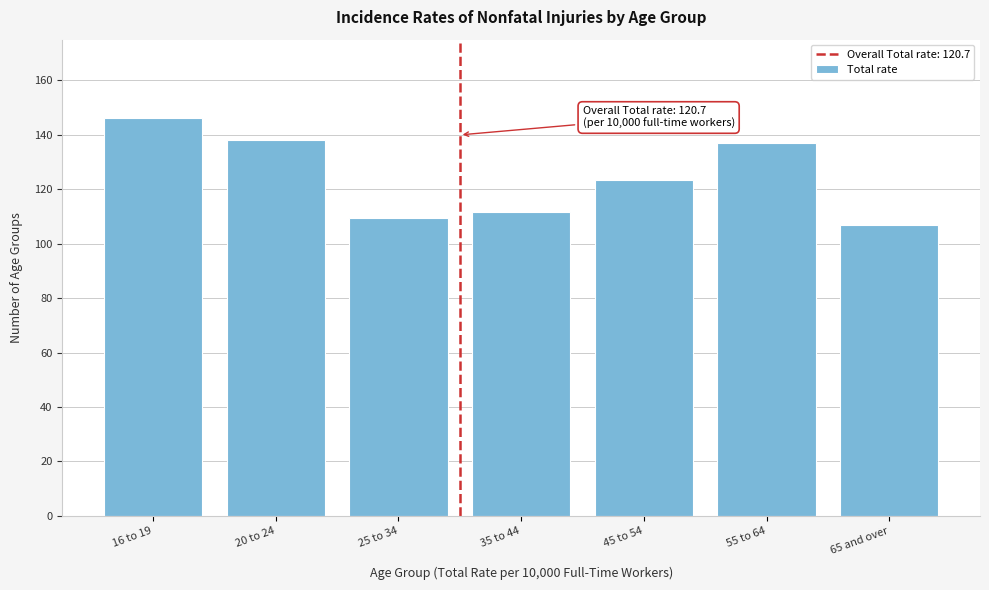

Reading left to right, list all the values displayed in this chart.

146.3	138.3	109.6	111.6	123.6	137.1	107.0